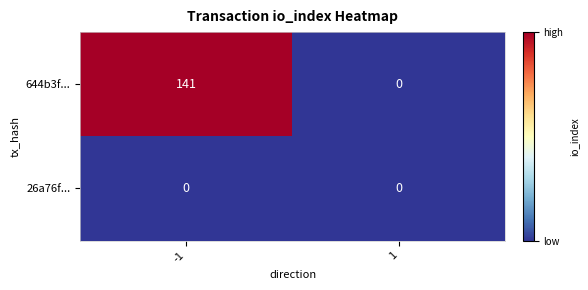

Which series has the largest range (max minus min)?

644b3f...